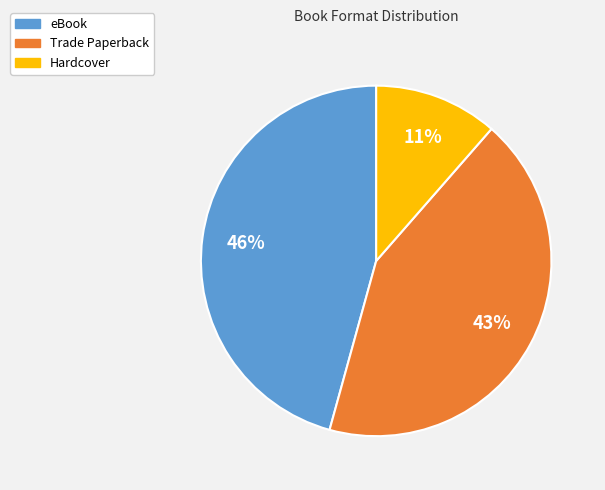

Which slice is the smallest?

Hardcover